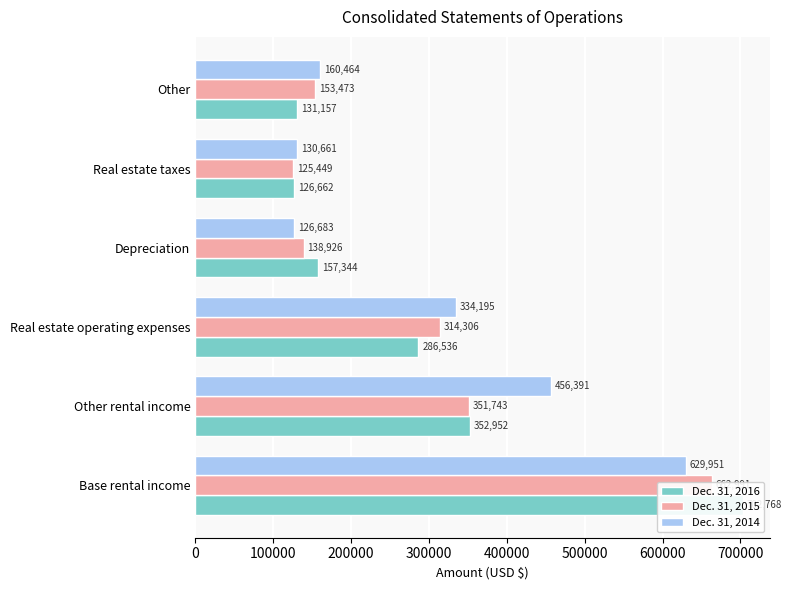

Reading right to left, list all the values displayed in this chart.

Dec. 31, 2016: 131157	126662	157344	286536	352952	702768
Dec. 31, 2015: 153473	125449	138926	314306	351743	662991
Dec. 31, 2014: 160464	130661	126683	334195	456391	629951